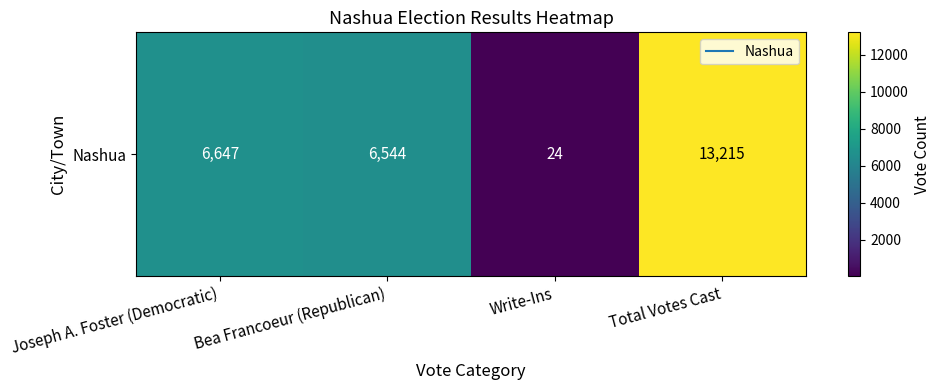

How many series are shown in this chart?

1